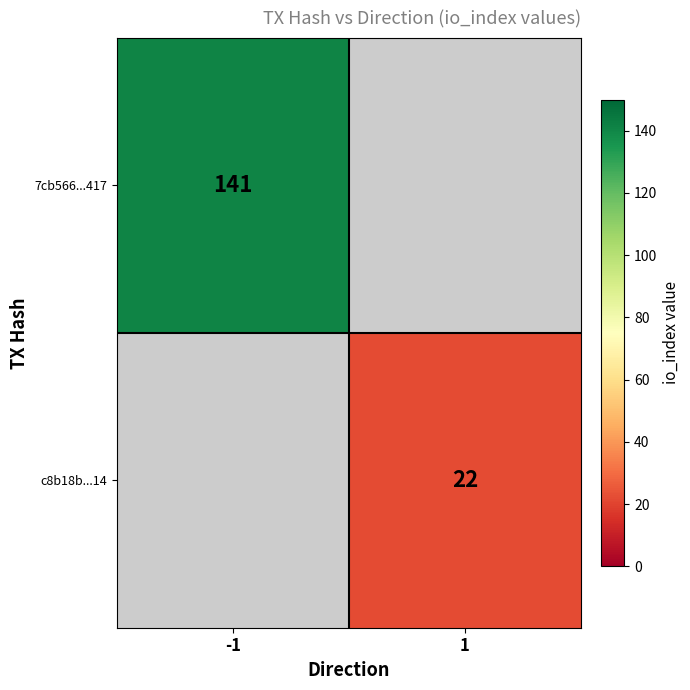

What is the minimum value shown in the chart?

22.0